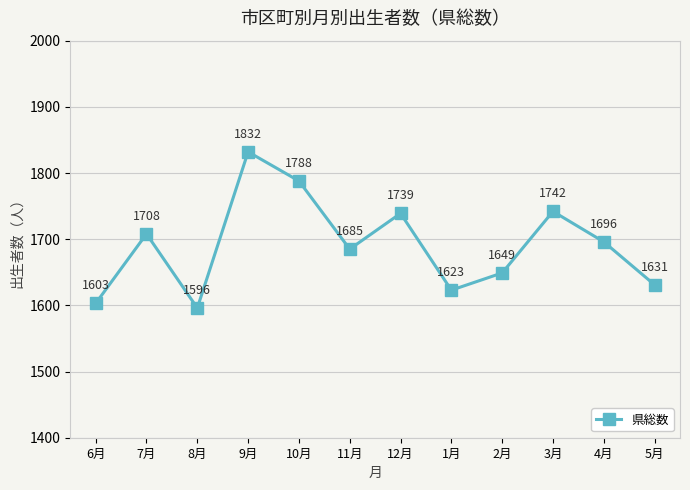

What value does the data have at 9月?

1832